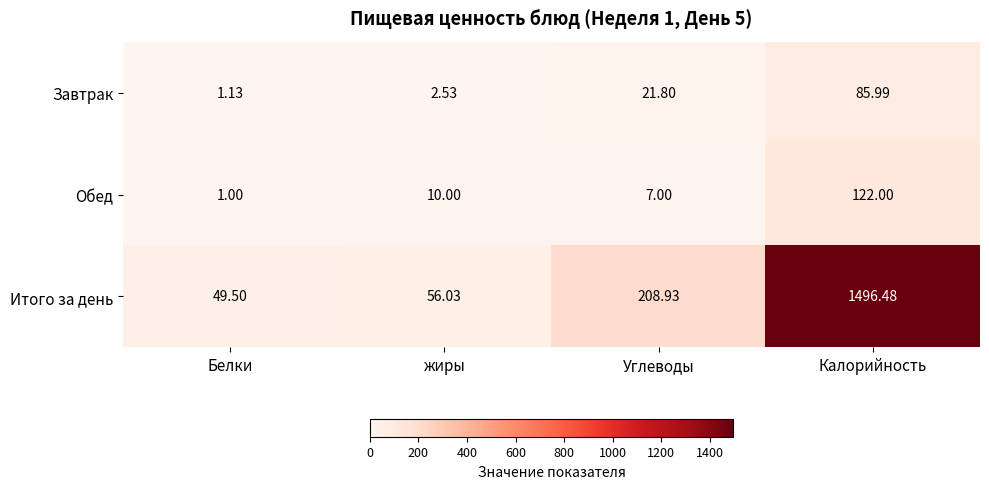

Is the value of Завтрак at Белки greater than the value of Итого за день at Белки?

No